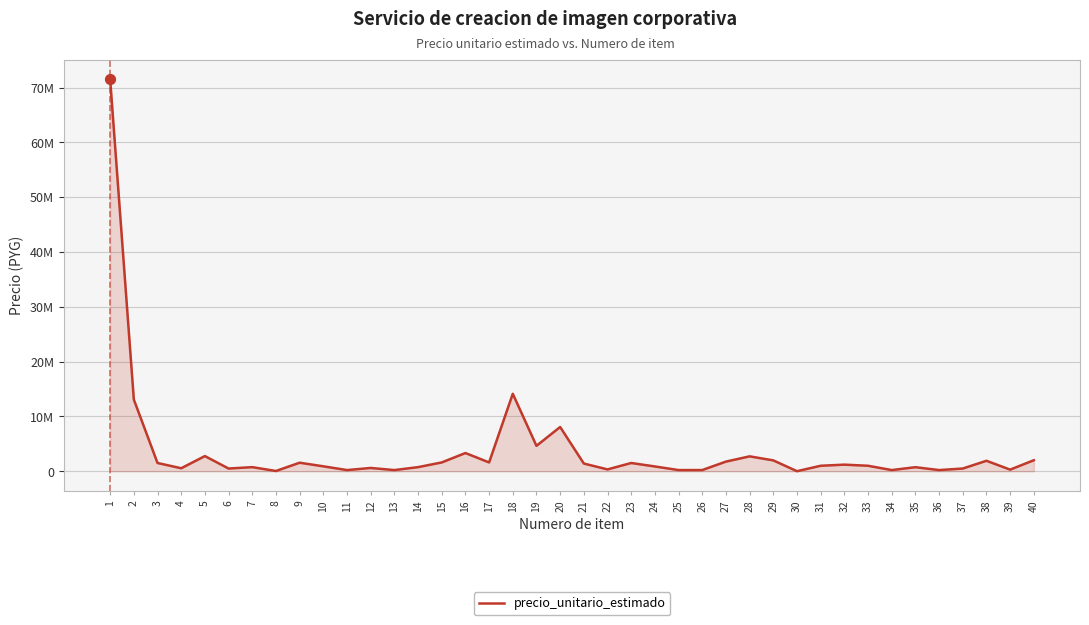

Approximately how many times larger is the value at 38 compared to 35?

2.6